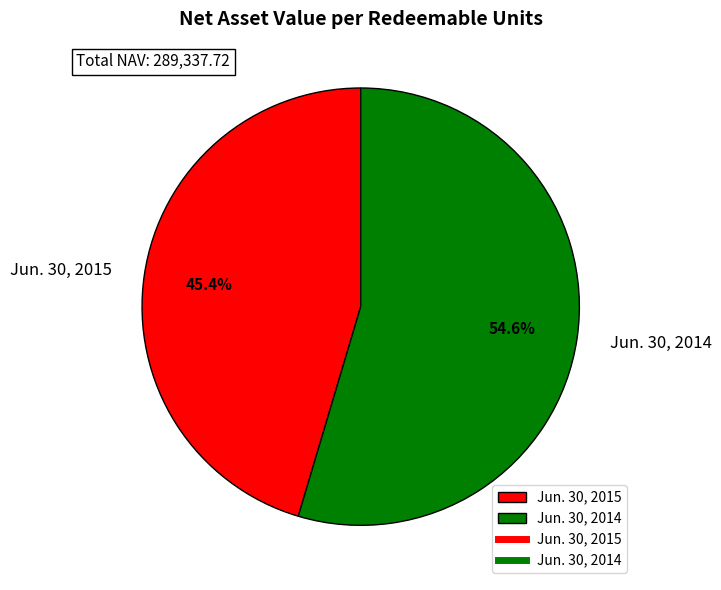

Is Jun. 30, 2015 the majority of the pie?

No